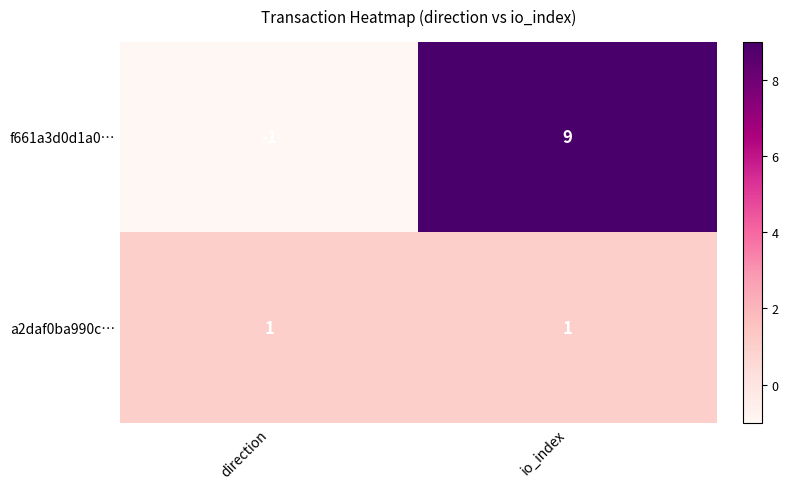

Reading left to right, what are all the values shown in this chart?

f661a3d0d1a0…: -1	9
a2daf0ba990c…: 1	1